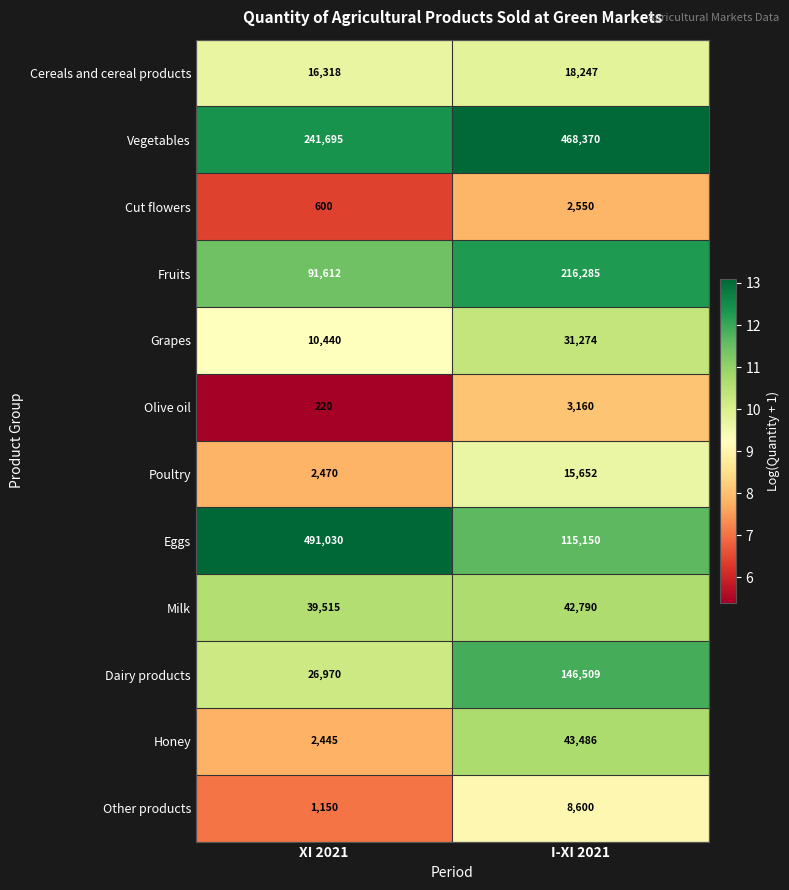

Which series has the widest spread of values?

Eggs